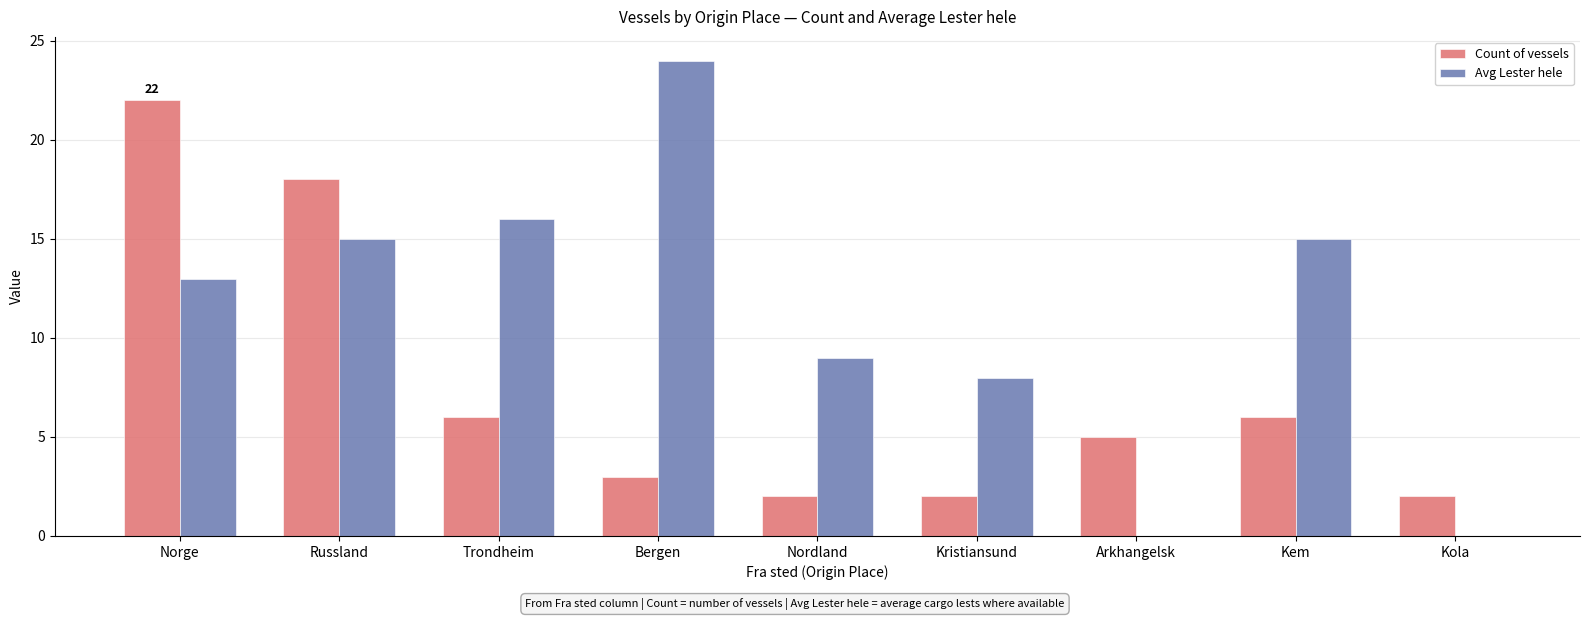

Which category has the highest value in the Count of vessels series?

Norge